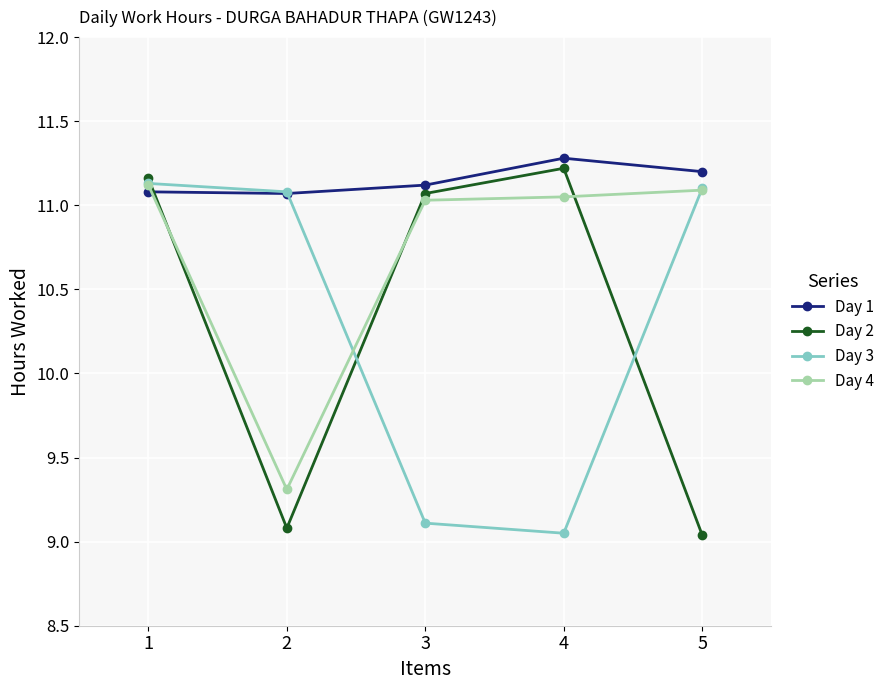

True or false: Day 2 has a value of 12.1 at 2.

False